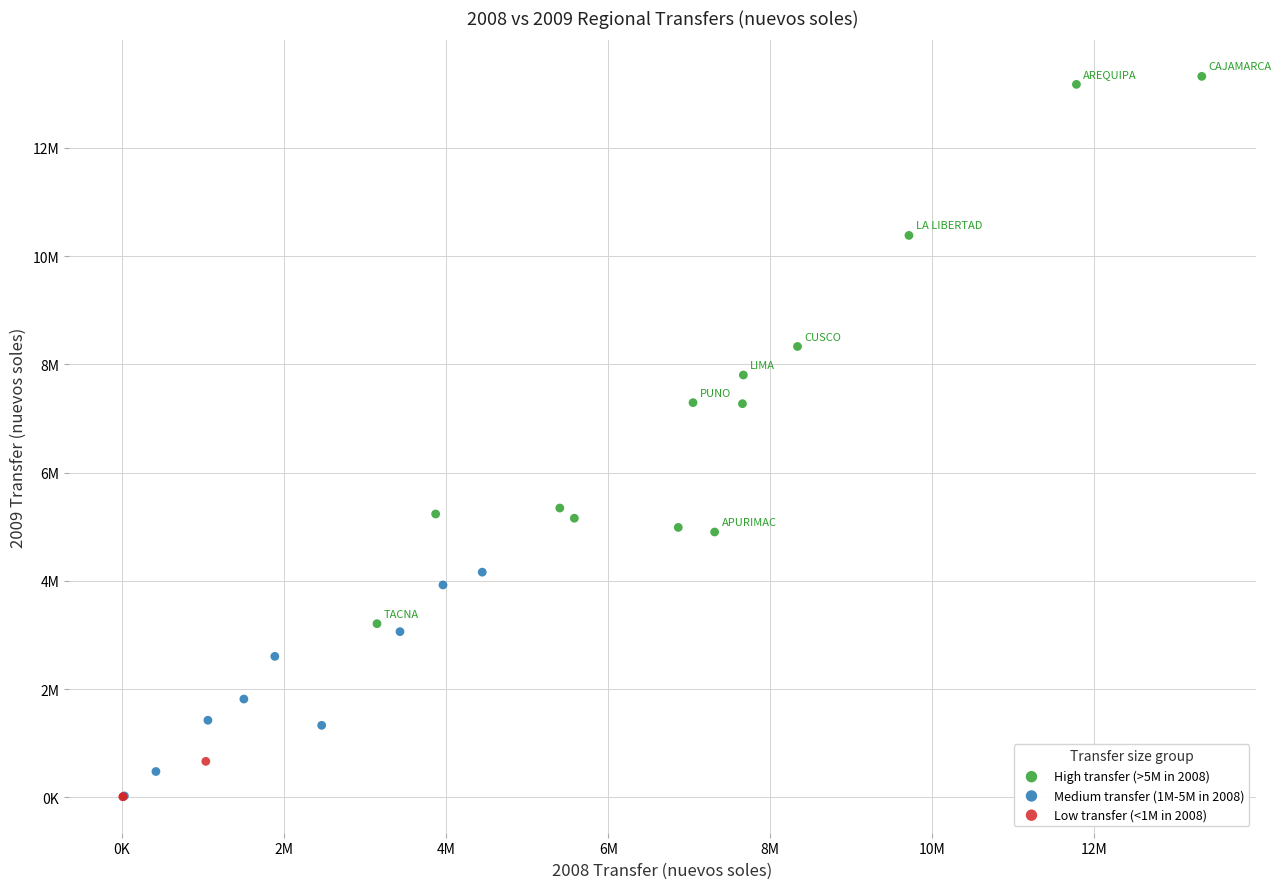

Which series reaches the maximum Y coordinate?

High transfer (>5M in 2008)